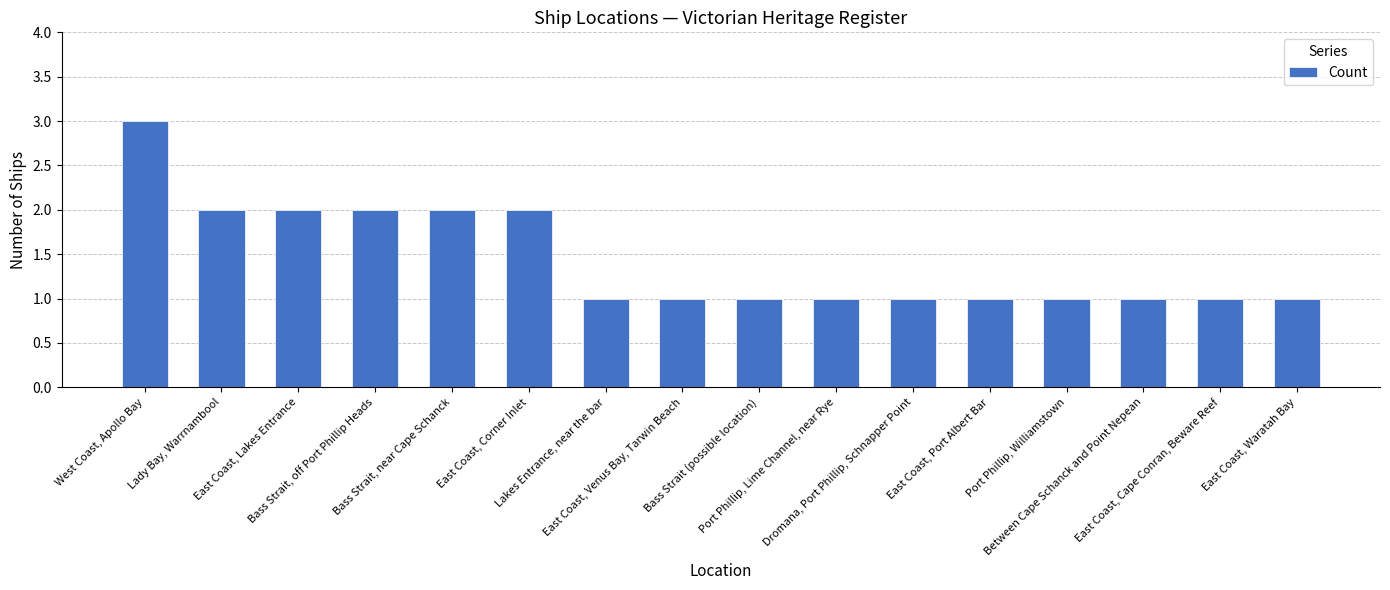

Reading right to left, extract all data points from this chart.

1	1	1	1	1	1	1	1	1	1	2	2	2	2	2	3